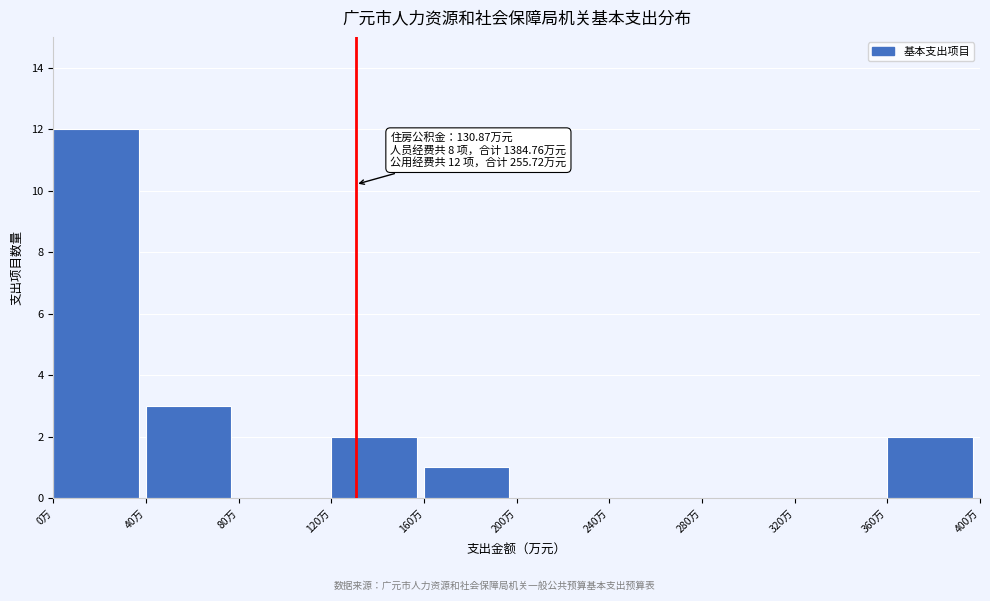

Which range on the x-axis has the tallest bar?

0 to 40